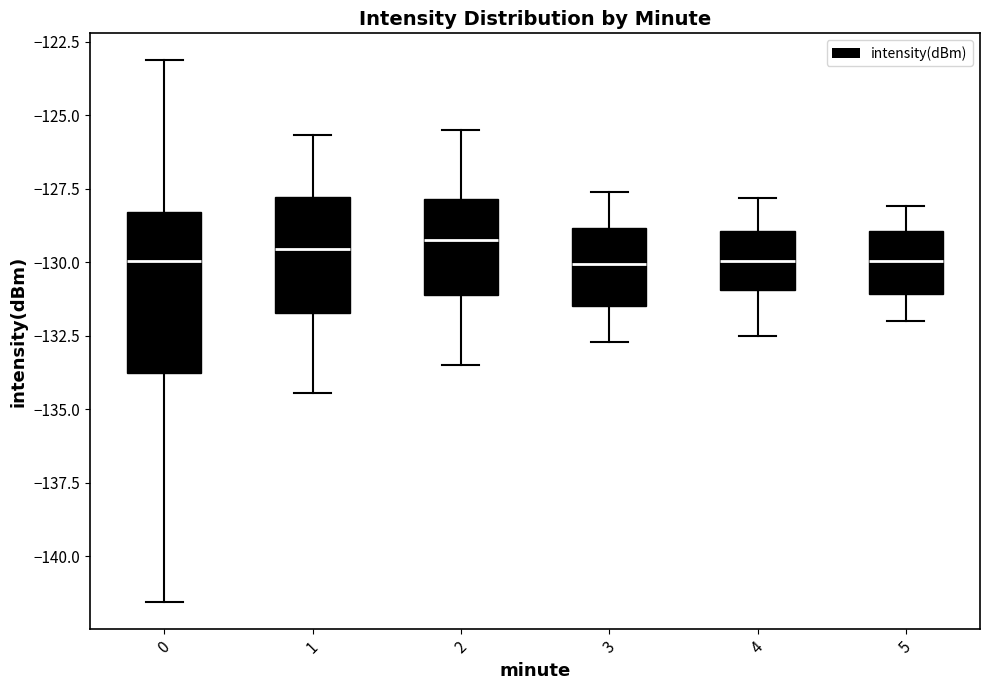

Reading left to right, transcribe this box plot: for each box, give where its median line is, the range the box spans, and where its two whiskers end, as read against the y-axis. The values are not printed on the chart, so give them approximately, as read against the axis.

0: median -130.0, box -134.0 to -128.5, whiskers -141.5 to -123.0
1: median -129.5, box -131.5 to -128.0, whiskers -134.5 to -125.5
2: median -129.0, box -131.0 to -128.0, whiskers -133.5 to -125.5
3: median -130.0, box -131.5 to -129.0, whiskers -132.5 to -127.5
4: median -130.0, box -131.0 to -129.0, whiskers -132.5 to -128.0
5: median -130.0, box -131.0 to -129.0, whiskers -132.0 to -128.0